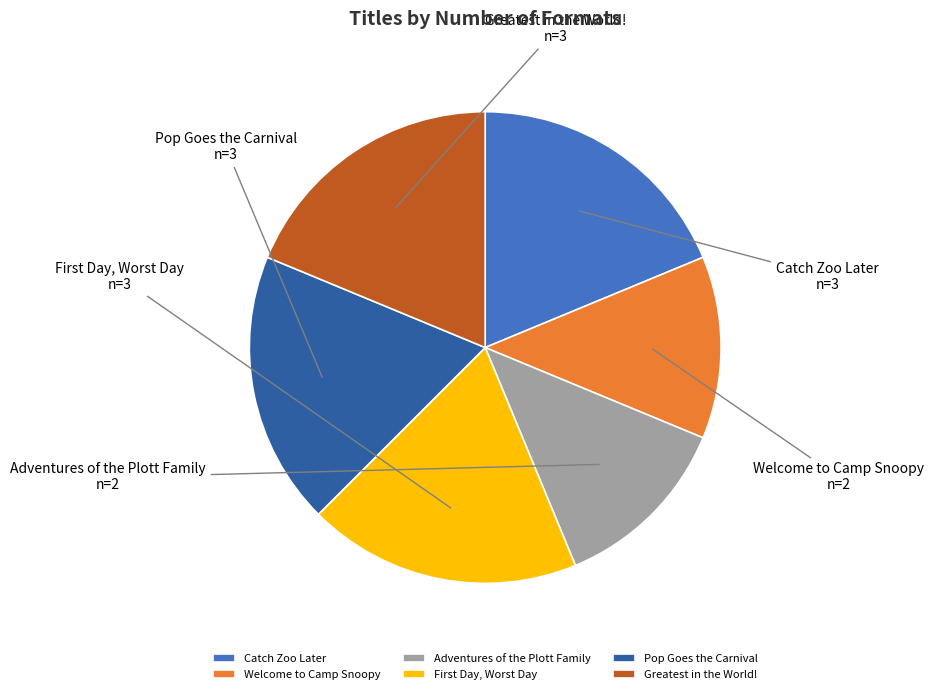

Is Catch Zoo Later the majority of the pie?

No